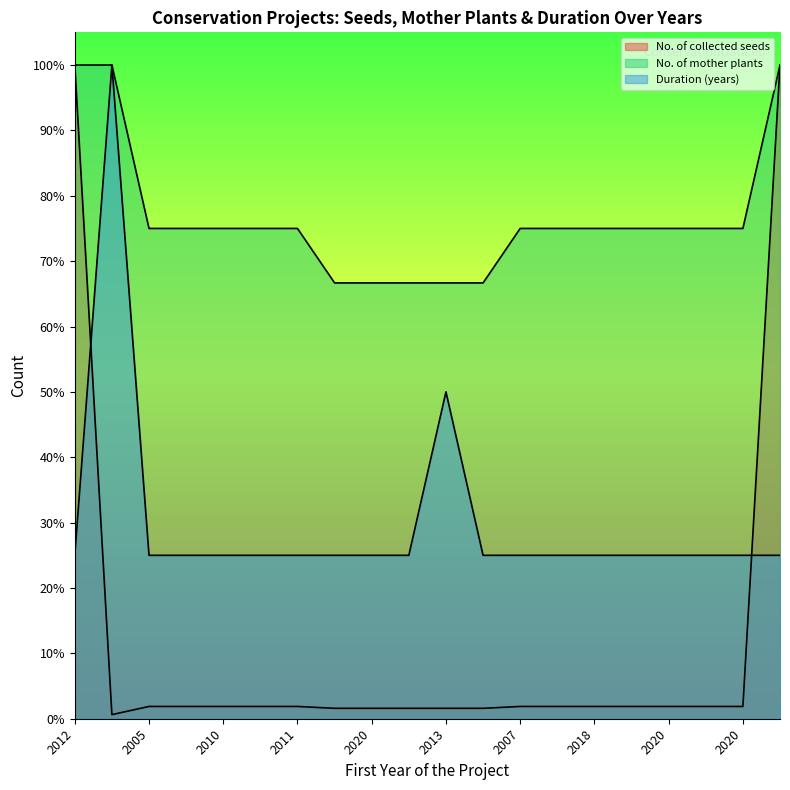

How many Duration (years) values are between 0 and 1?

20